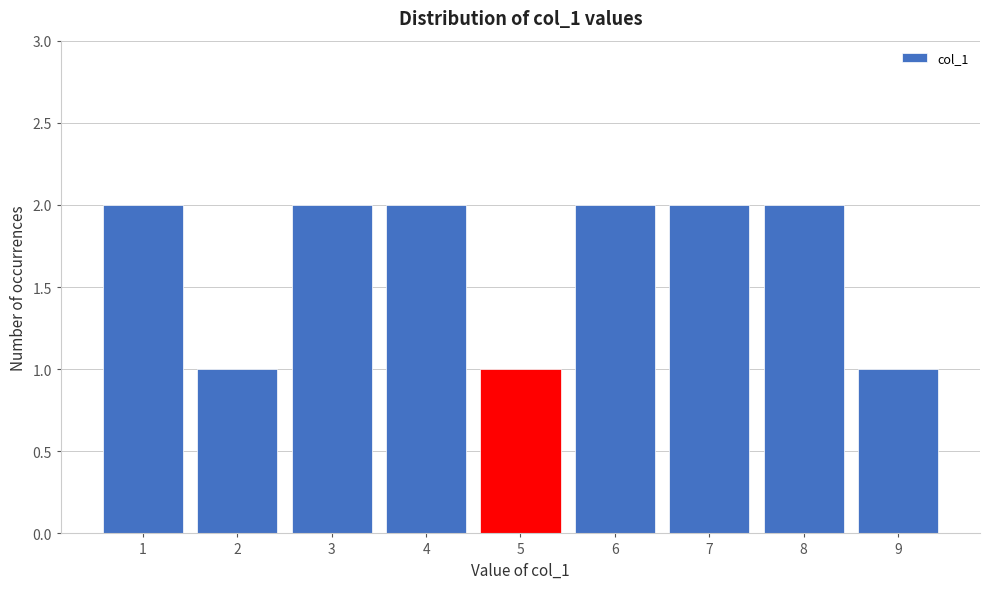

Reading left to right, list every bar in this chart as the range it spans on the x-axis followed by its height. The values are not printed on the chart, so give them approximately, as read against the axis.

0.5 to 1.5: 2
1.5 to 2.5: 1
2.5 to 3.5: 2
3.5 to 4.5: 2
4.5 to 5.5: 1
5.5 to 6.5: 2
6.5 to 7.5: 2
7.5 to 8.5: 2
8.5 to 9.5: 1